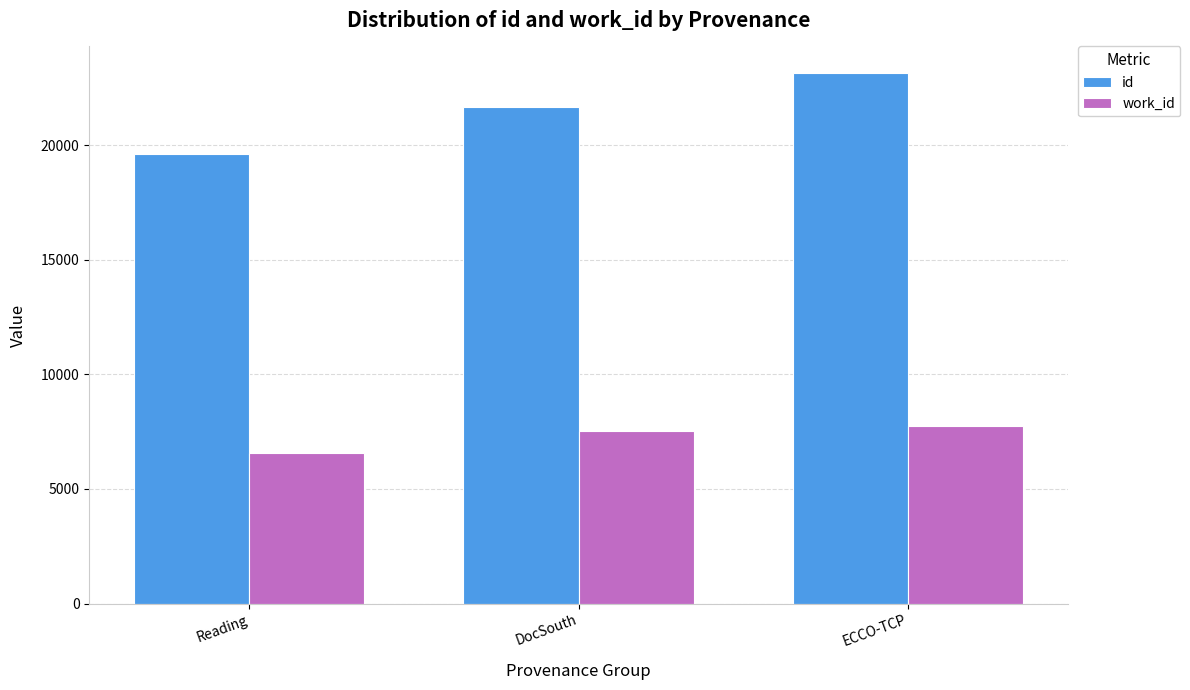

How many series are shown in this chart?

2